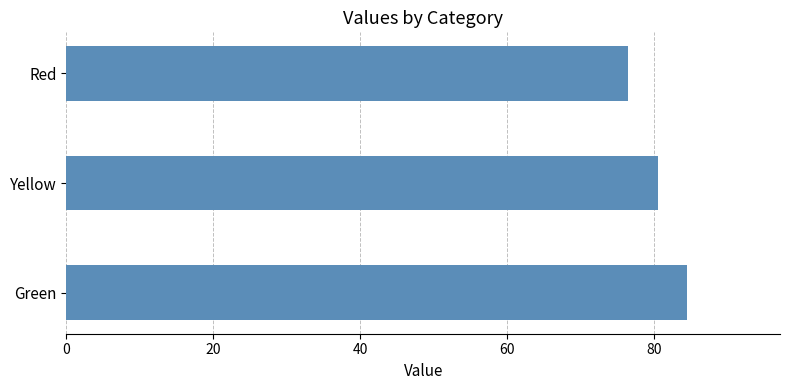

What is the minimum value shown in the chart?

76.5